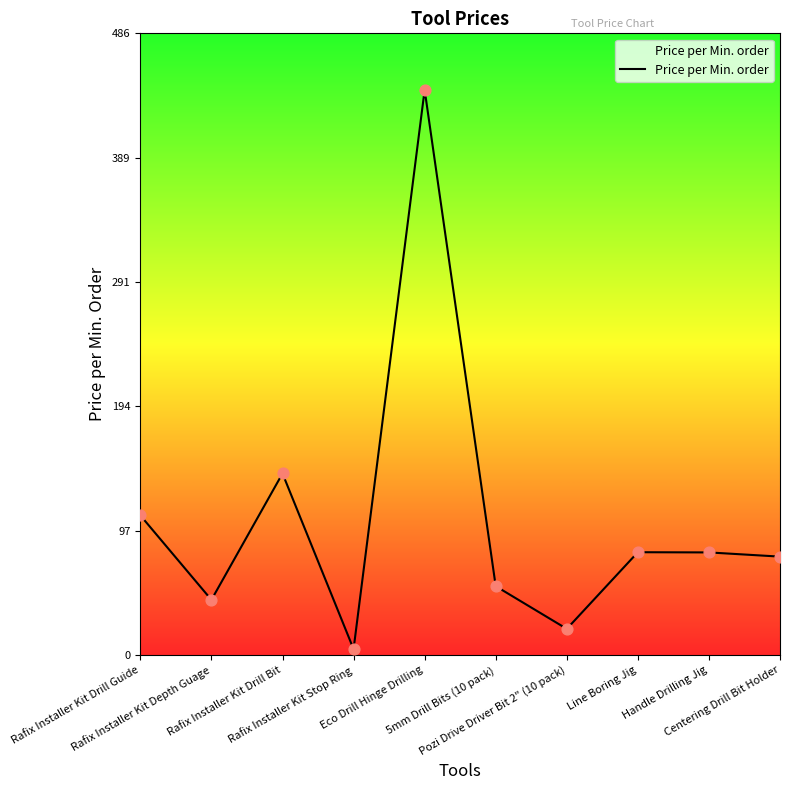

Approximately how many times larger is the value at 5mm Drill Bits (10 pack) compared to Rafix Installer Kit Depth Guage?

1.2